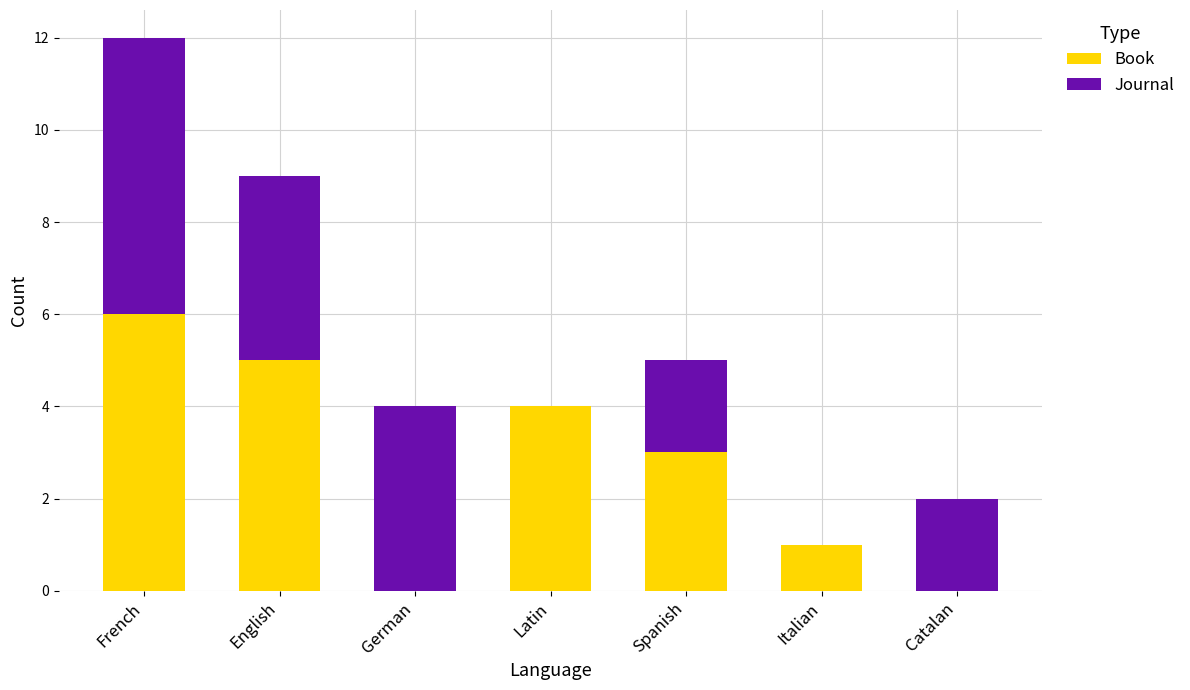

The Book series shows 6 at French. True or false?

True